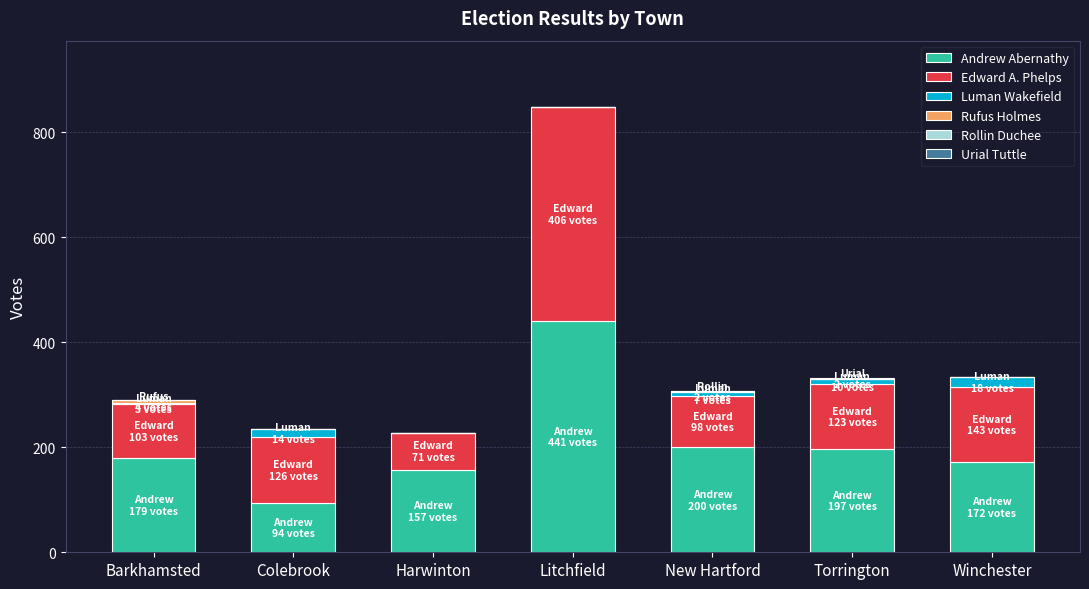

At which category is the sum across all series the highest?

Litchfield